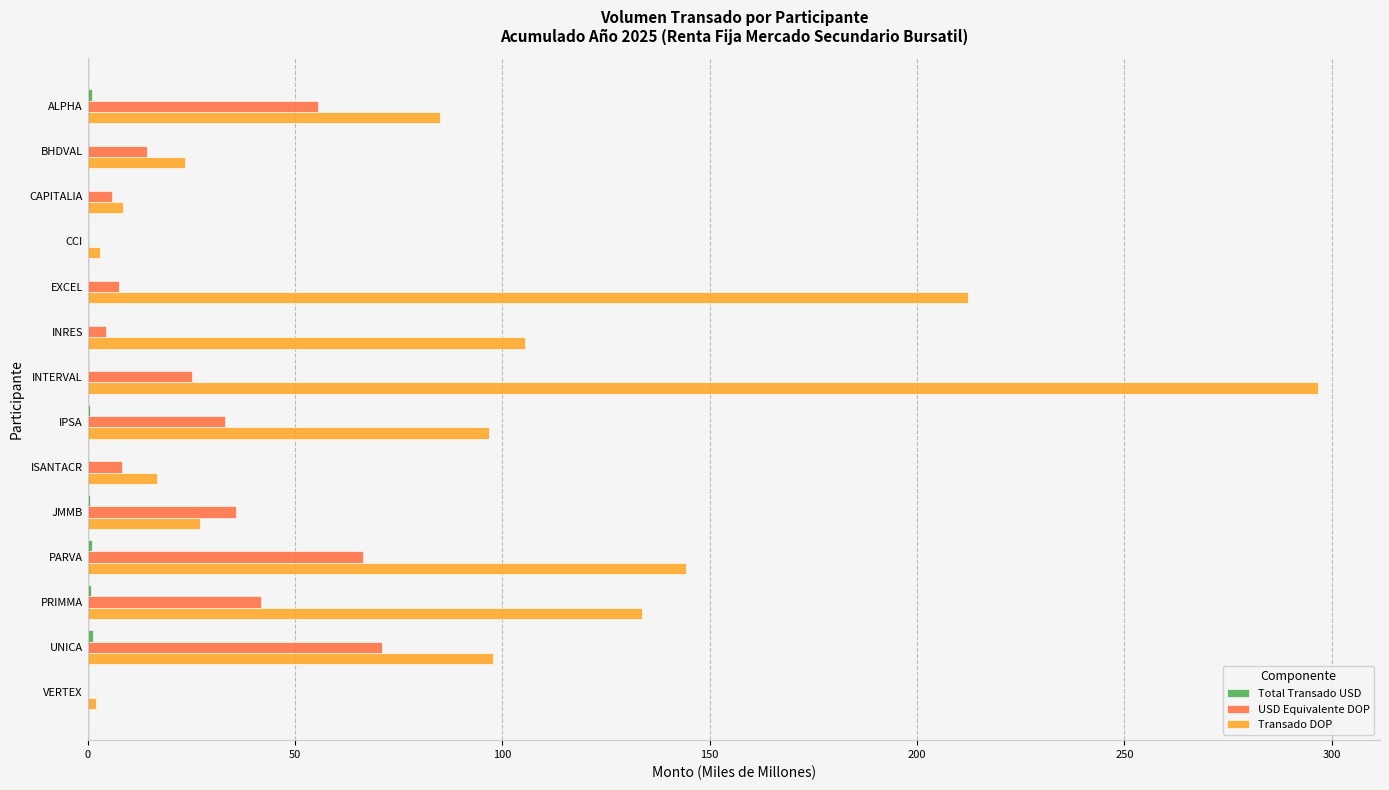

Which series has the largest total across all categories?

Transado DOP